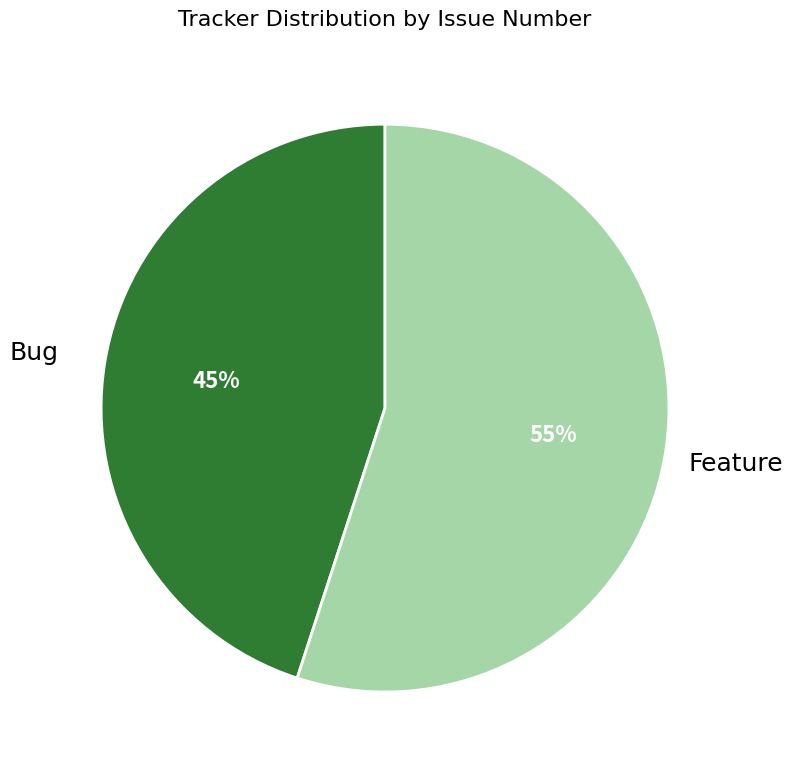

Which slice is the largest?

Feature